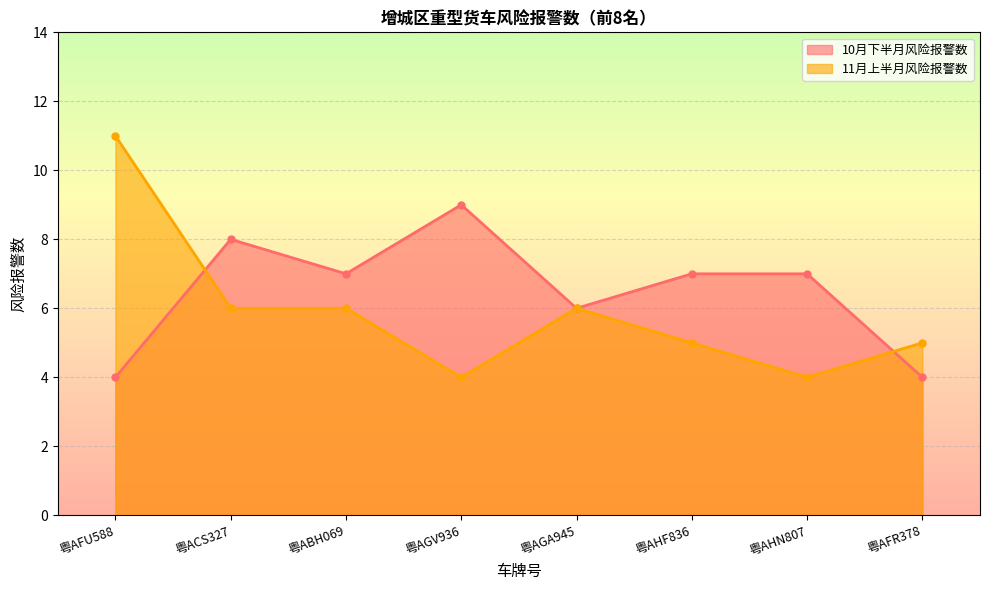

How many values in the 10月下半月风险报警数 series are below 7?

3